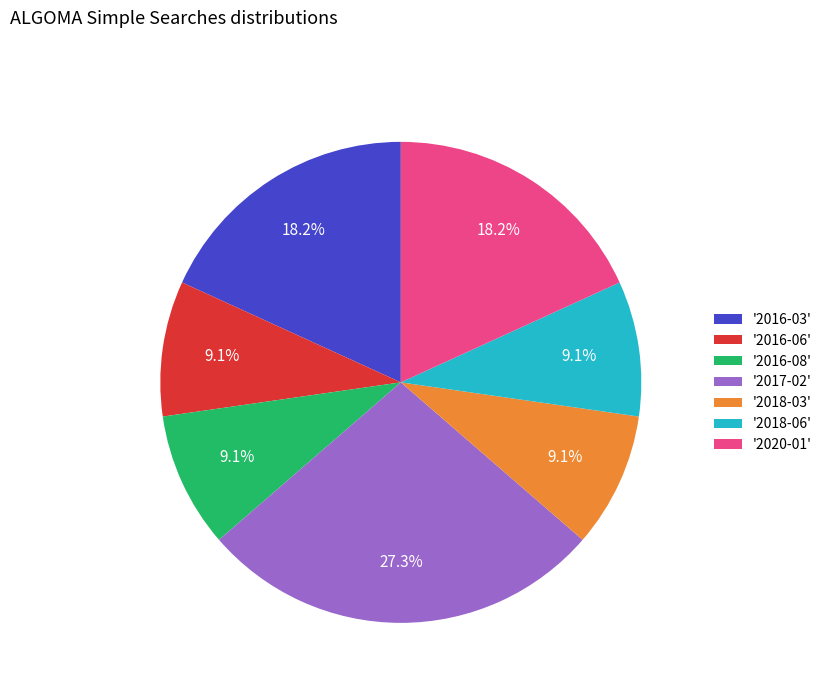

Between '2017-02' and '2016-03', which is larger?

'2017-02'